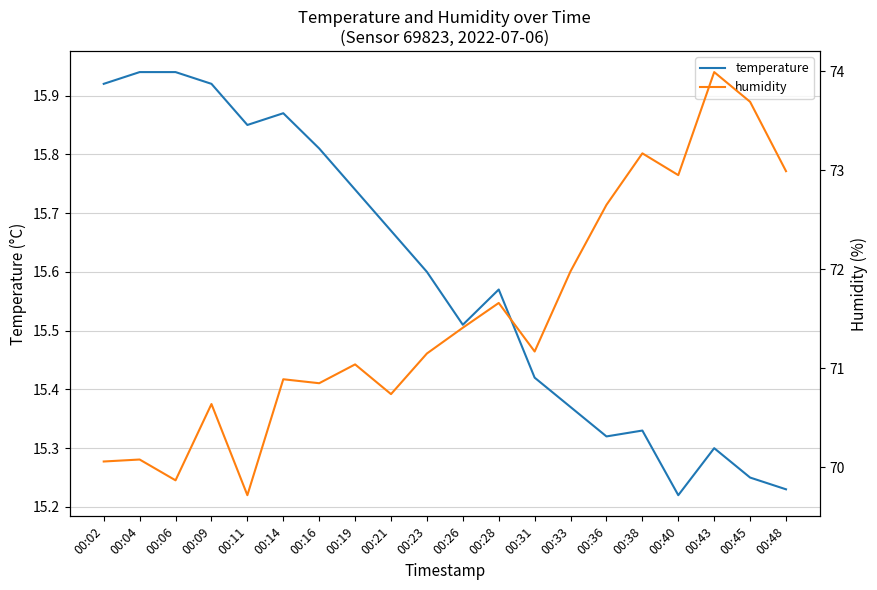

Is the value of humidity at 00:09 greater than the value of temperature at 00:04?

Yes